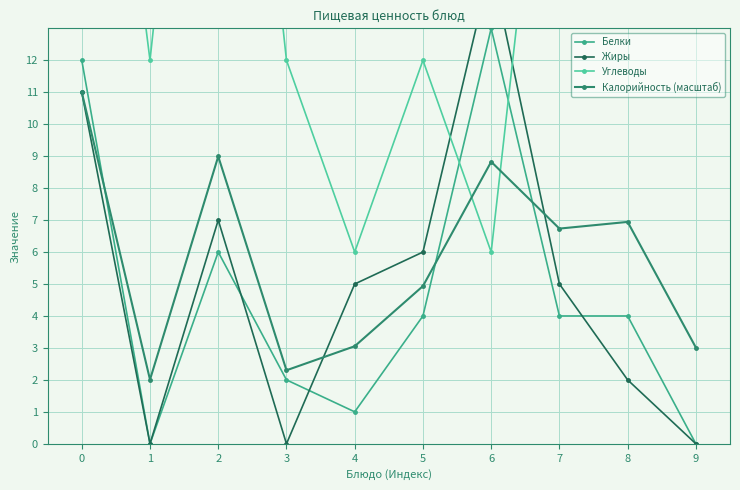

How many interior local valleys does the Жиры series have?

2